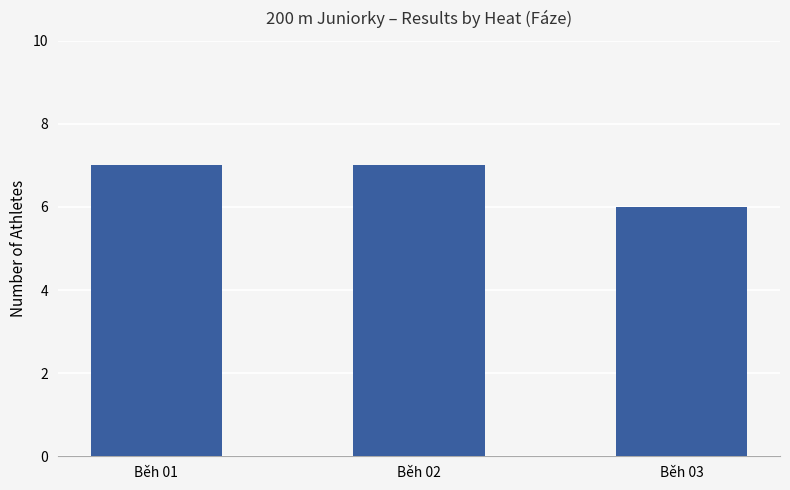

What is the value of the 3rd bar from the left?

6